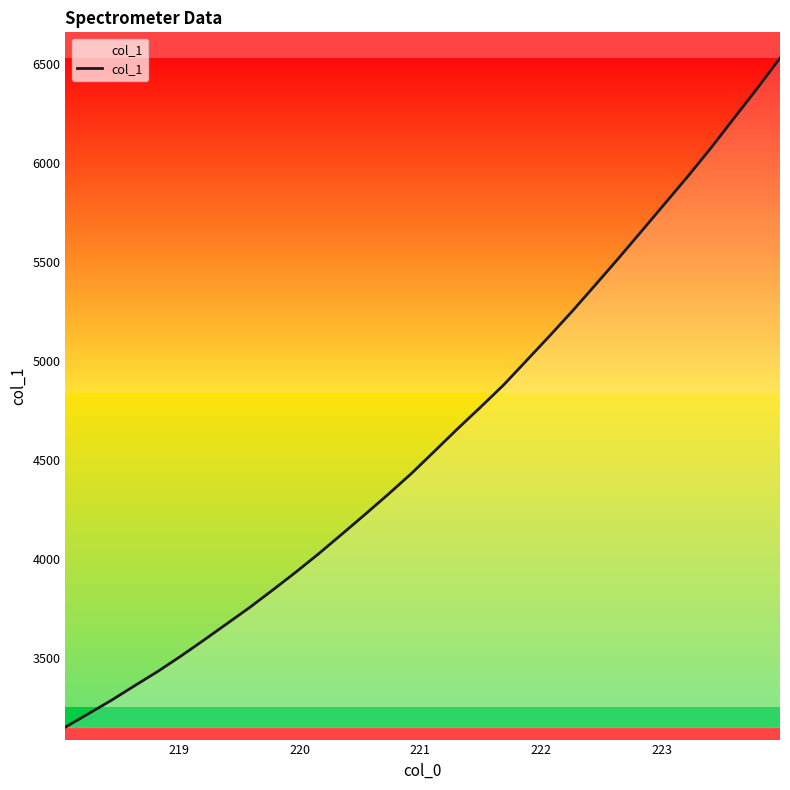

What is the smallest value displayed?

3148.4